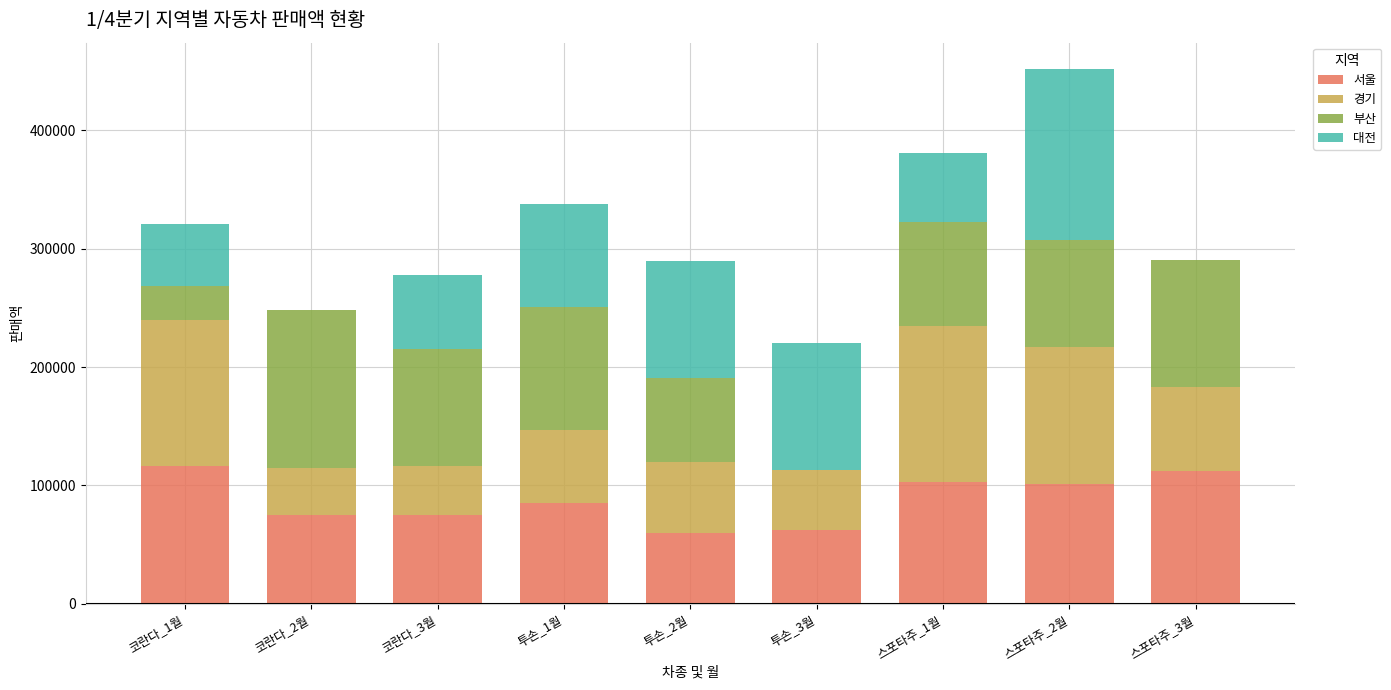

The value of 서울 at 스포타주_2월 is 59595. True or false?

False